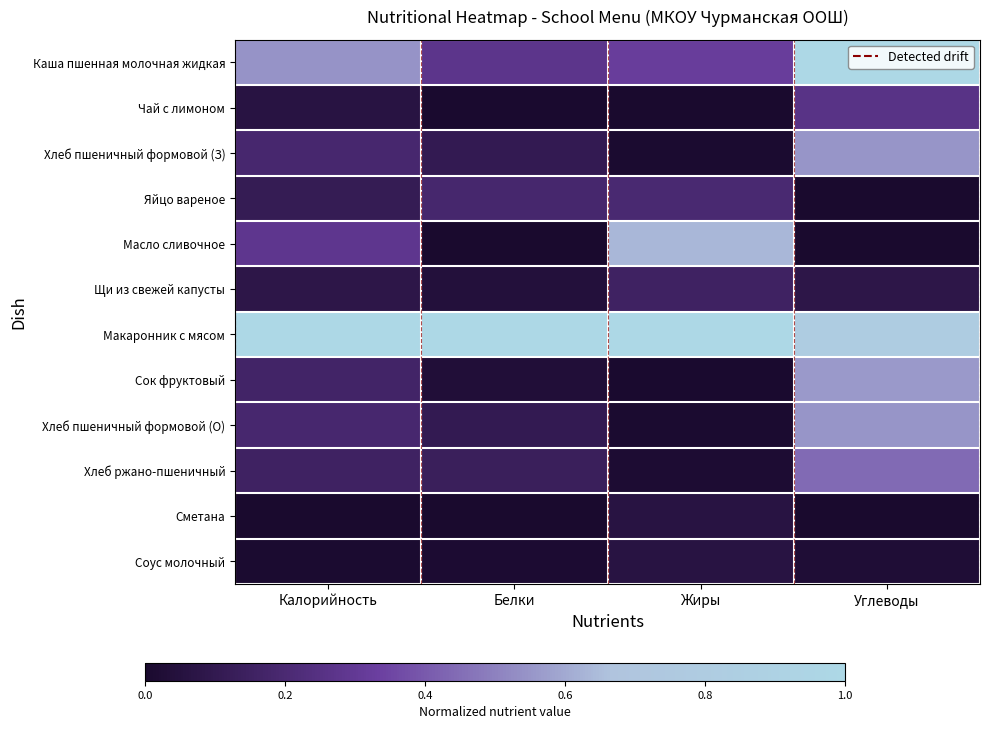

Reading right to left, extract all data points from this chart.

Каша пшенная молочная жидкая: Углеводы=1.0	Жиры=0.3	Белки=0.3	Калорийность=0.5
Чай с лимоном: Углеводы=0.3	Жиры=0.0	Белки=0.0	Калорийность=0.1
Хлеб пшеничный формовой (З): Углеводы=0.5	Жиры=0.0	Белки=0.1	Калорийность=0.2
Яйцо вареное: Углеводы=0.0	Жиры=0.2	Белки=0.2	Калорийность=0.1
Масло сливочное: Углеводы=0.0	Жиры=0.6	Белки=0.0	Калорийность=0.3
Щи из свежей капусты: Углеводы=0.1	Жиры=0.2	Белки=0.0	Калорийность=0.1
Макаронник с мясом: Углеводы=0.8	Жиры=1.0	Белки=1.0	Калорийность=1.0
Сок фруктовый: Углеводы=0.6	Жиры=0.0	Белки=0.0	Калорийность=0.2
Хлеб пшеничный формовой (О): Углеводы=0.5	Жиры=0.0	Белки=0.1	Калорийность=0.2
Хлеб ржано-пшеничный: Углеводы=0.4	Жиры=0.0	Белки=0.1	Калорийность=0.2
Сметана: Углеводы=0.0	Жиры=0.1	Белки=0.0	Калорийность=0.0
Соус молочный: Углеводы=0.0	Жиры=0.1	Белки=0.0	Калорийность=0.0